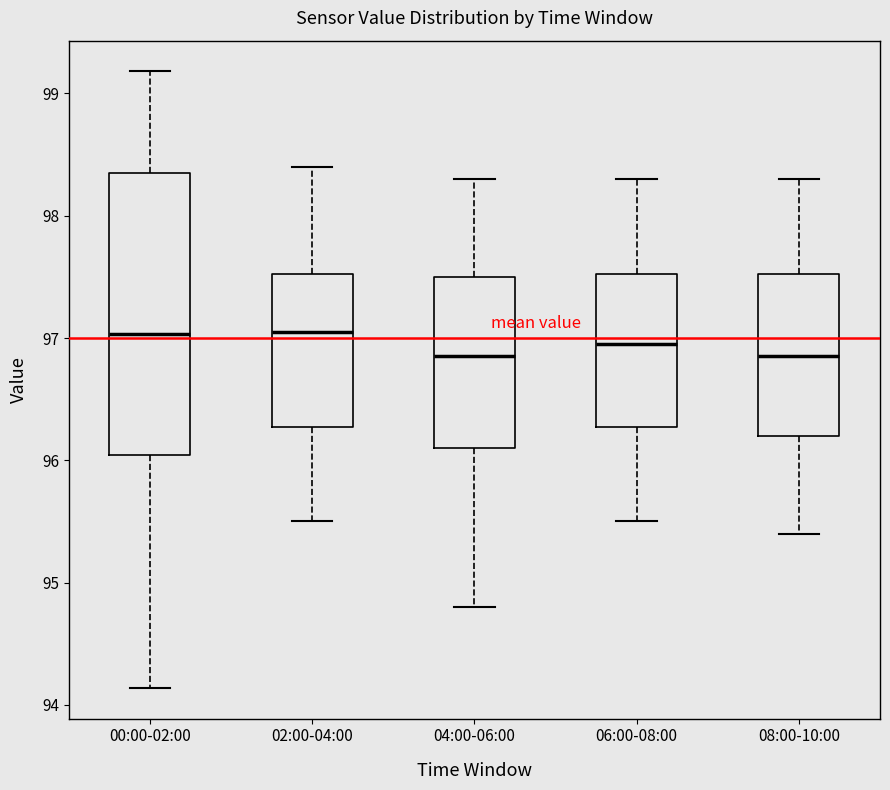

Comparing the boxes themselves (not the whiskers), which one is the tallest?

00:00-02:00